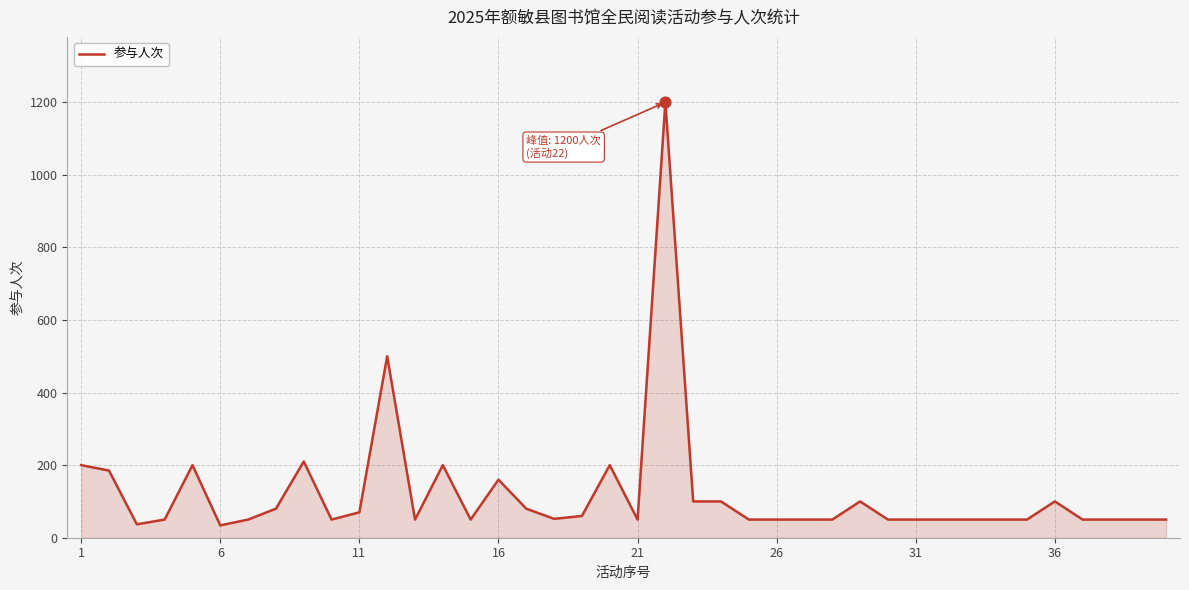

What is the smallest value displayed?

34